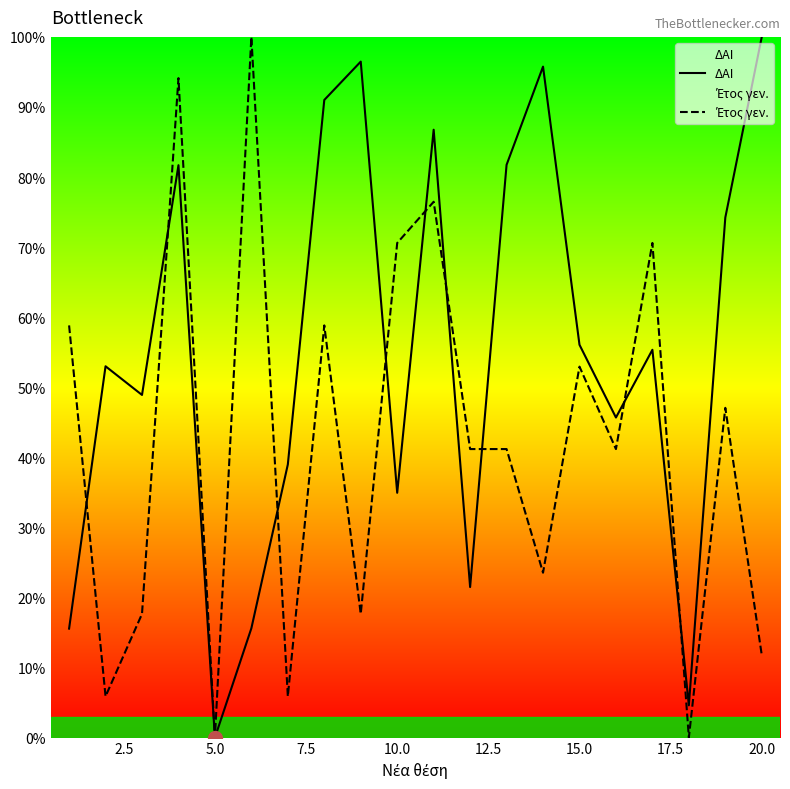

Which series has the largest total across all categories?

ΔΑΙ